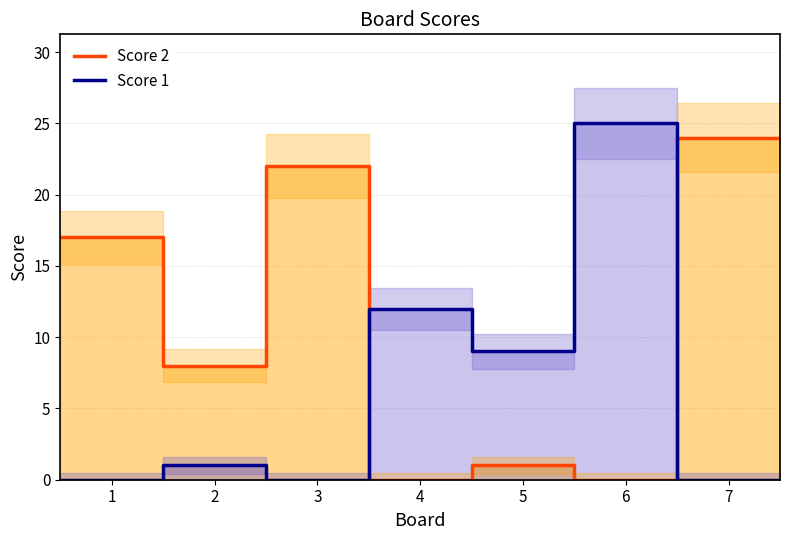

At 3, list the series in order from largest to smallest.

Score 2, Score 1